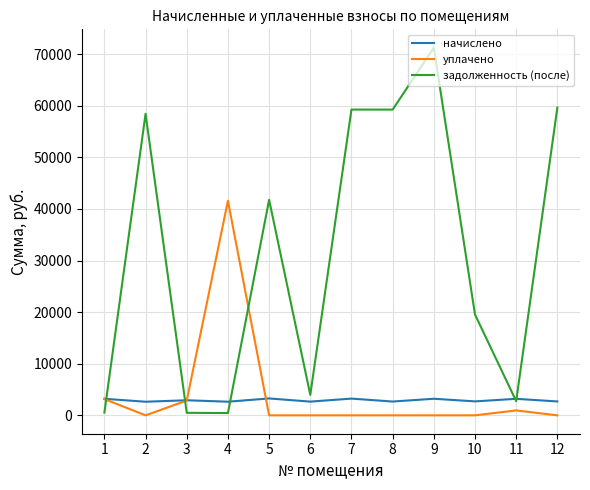

What is the maximum value shown in the chart?

71251.0